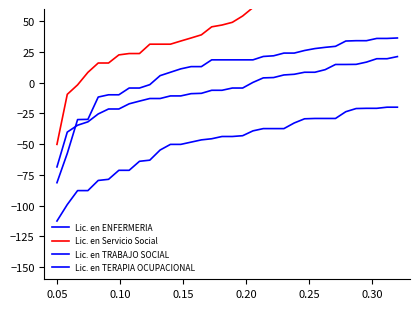

How many data points in Lic. en TRABAJO SOCIAL are less than 18?

15